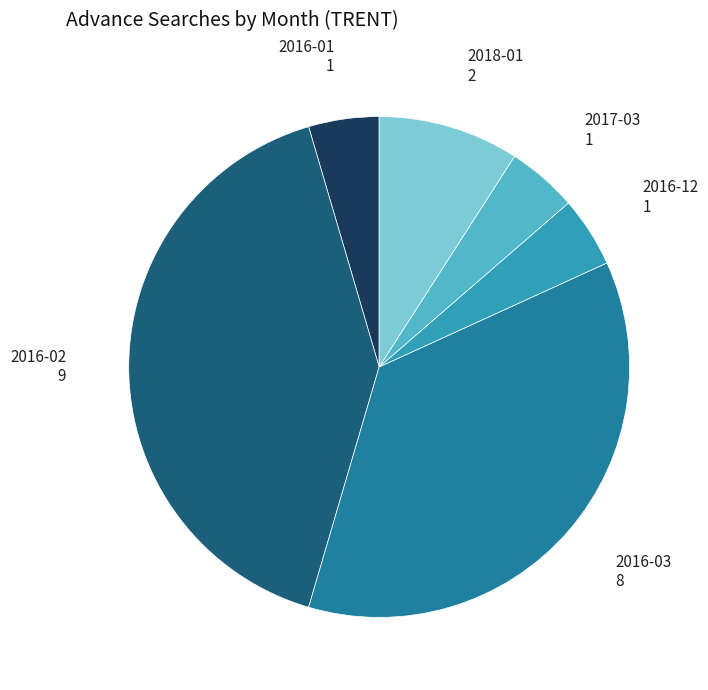

Between 2016-01 and 2018-01, which is larger?

2018-01